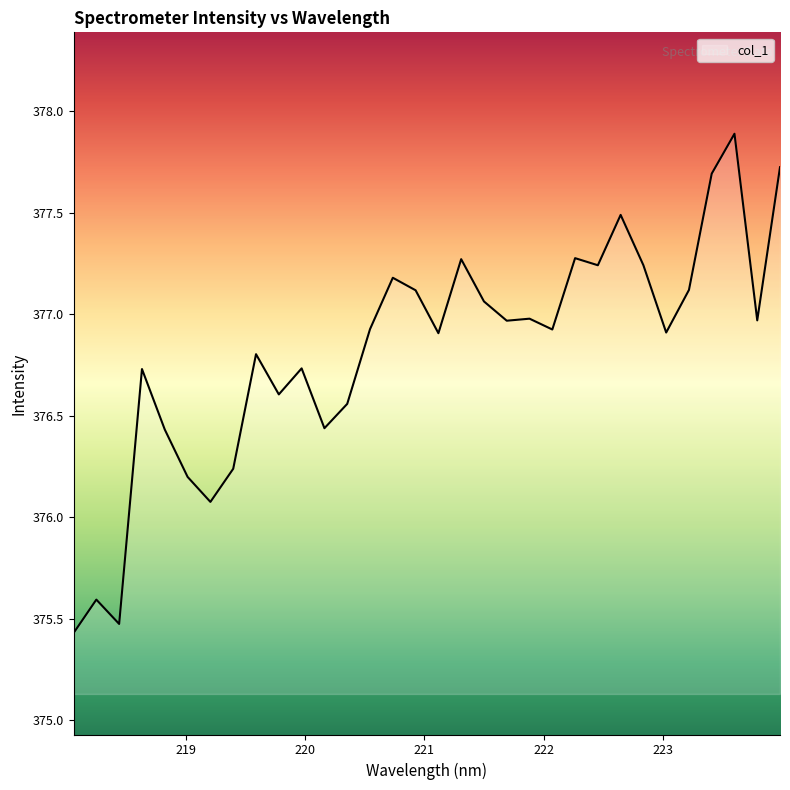

What is the difference between the maximum and minimum values?

2.5